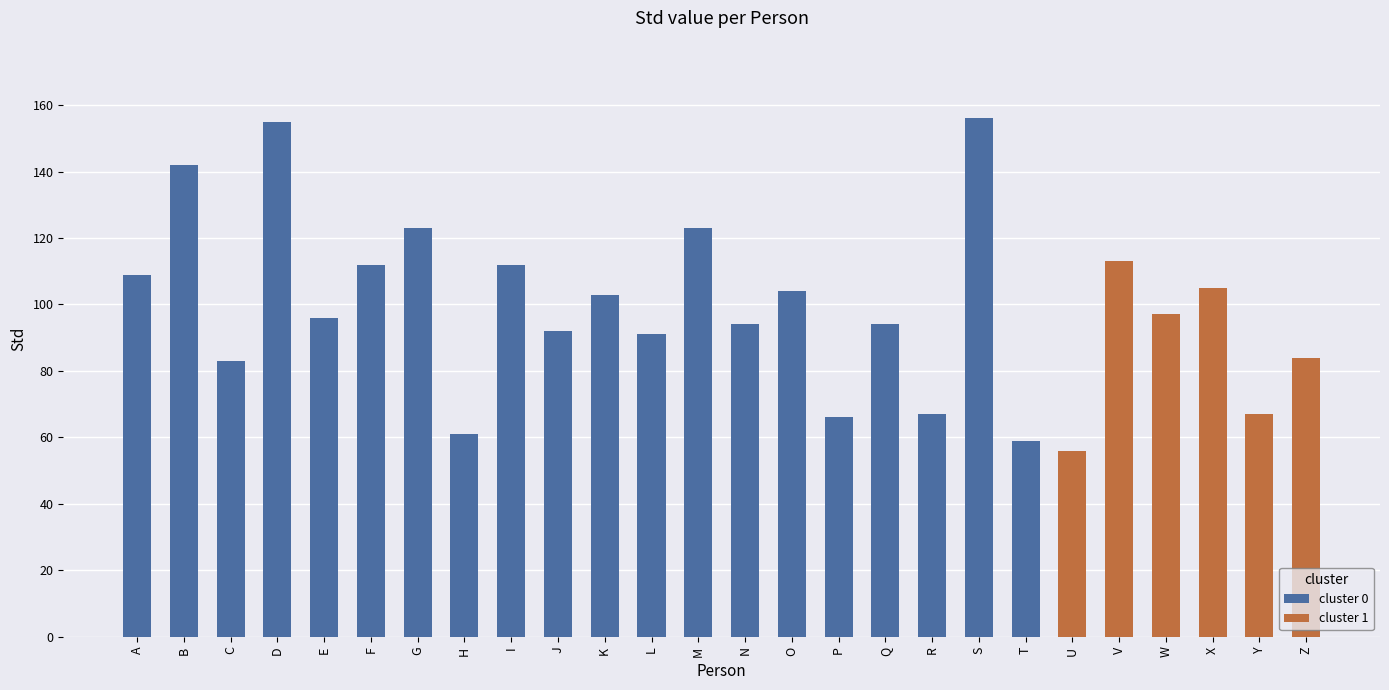

True or false: the data shows 112 at I.

True